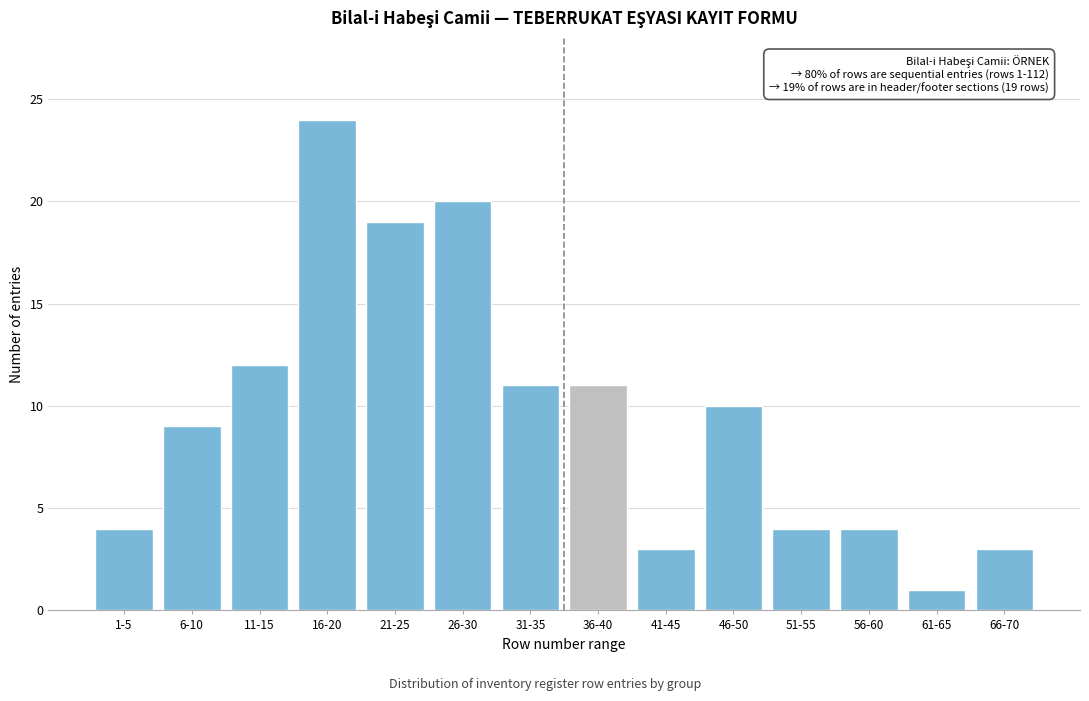

Reading right to left, what are all the values shown in this chart?

3	1	4	4	10	3	11	11	20	19	24	12	9	4